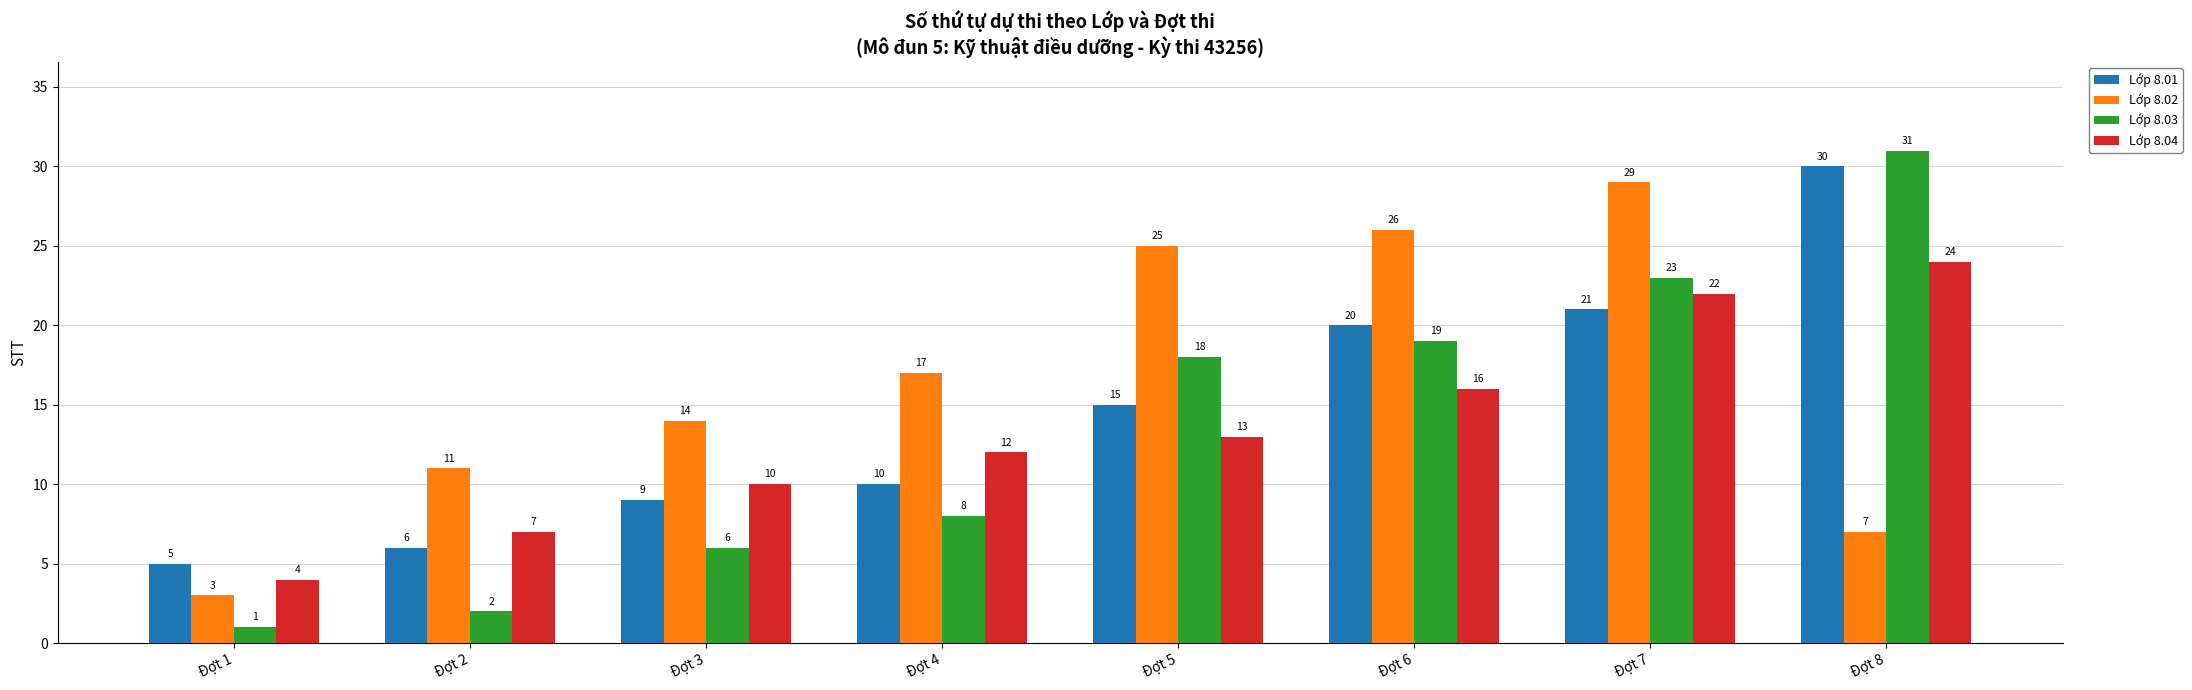

At which label is Lớp 8.03 closest to 16?

Đợt 5